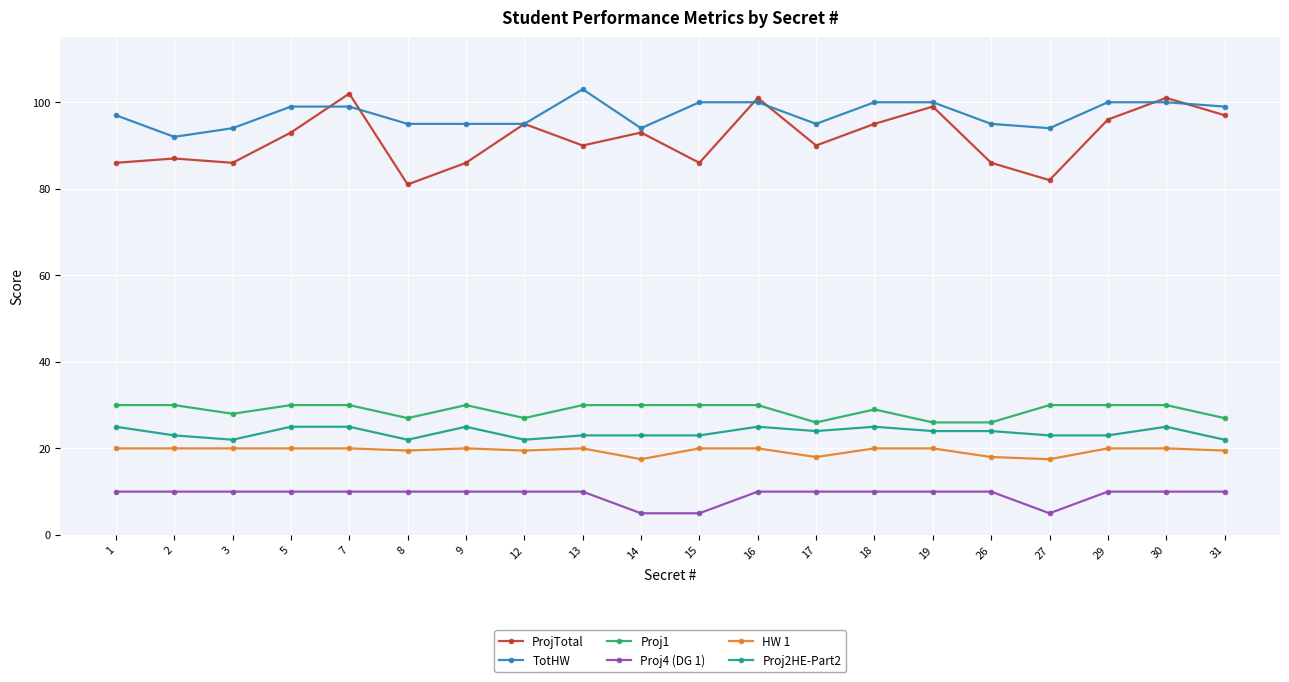

True or false: HW 1 has a value of 13.0 at 8.

False